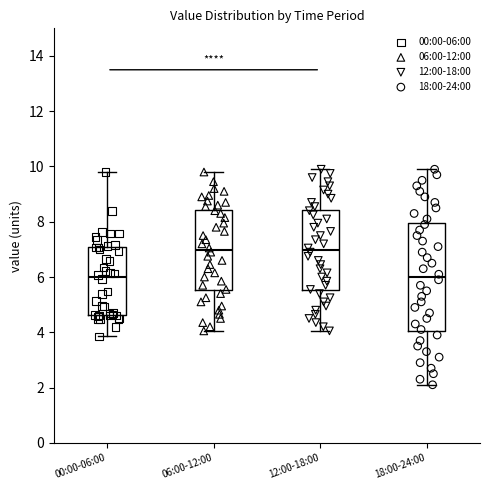

Where is the lower edge of the box for 00:00-06:00 on the y-axis? The values are not printed on the chart, so give them approximately, as read against the axis.

4.6